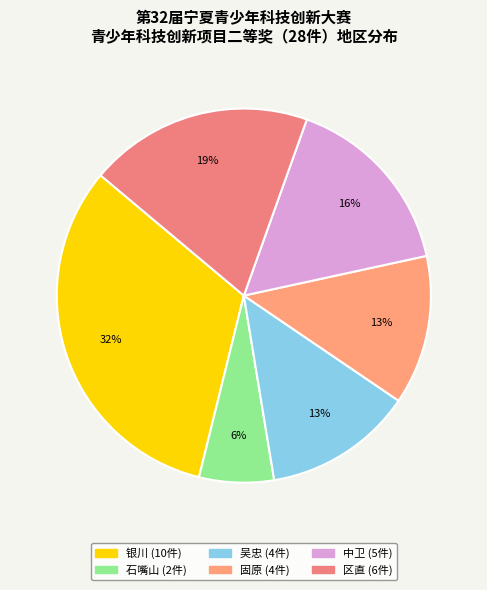

Count the number of slices in the pie.

6